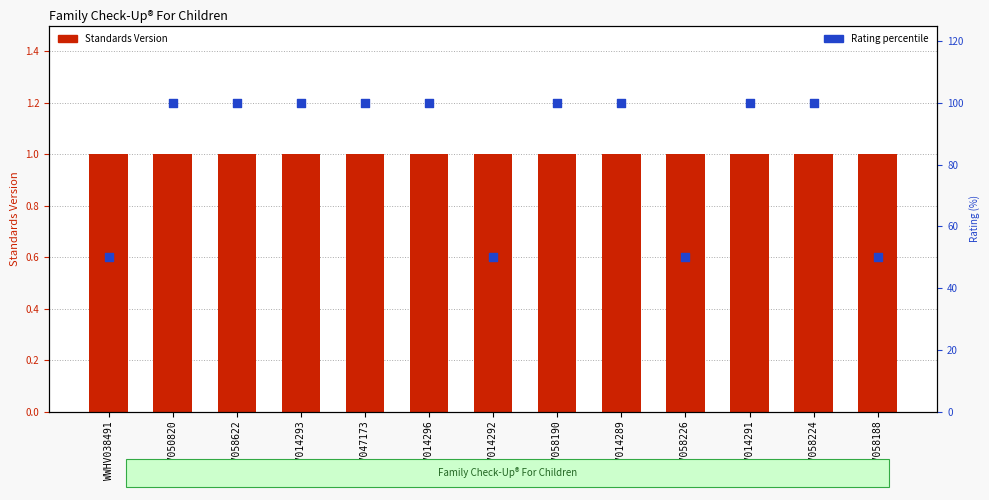

Which series reaches the maximum Y coordinate?

Rating percentile